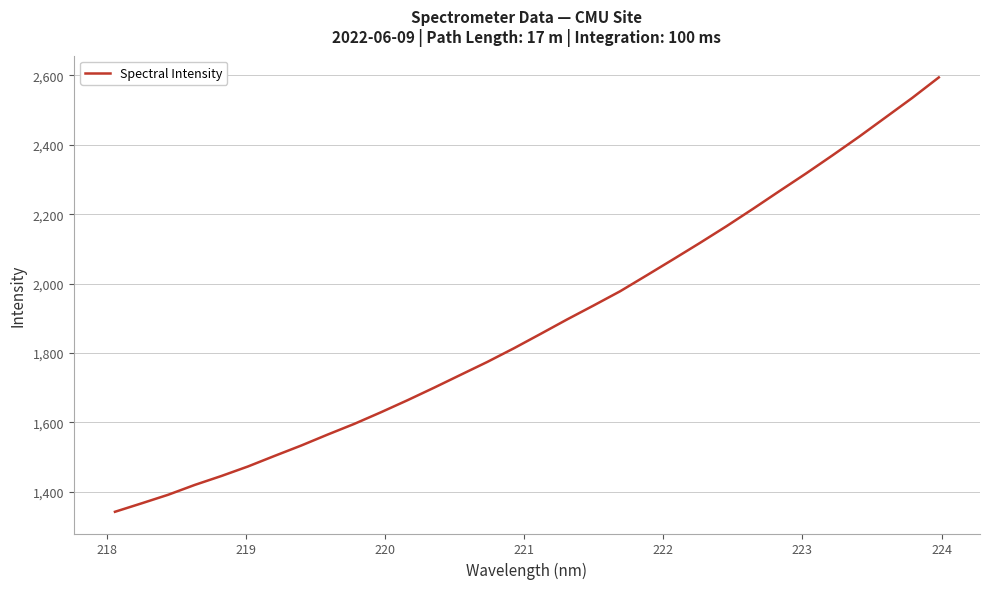

What is the greatest value displayed?

2594.4